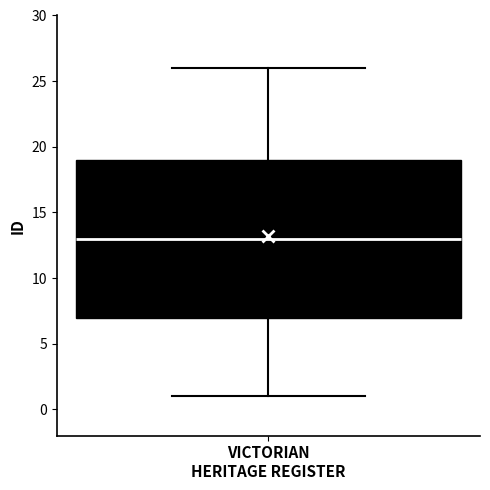

Transcribe this box plot: give where the median line is, the range the box spans, and where the two whiskers end, as read against the y-axis. The values are not printed on the chart, so give them approximately, as read against the axis.

median 13, box 7 to 19, whiskers 1 to 26